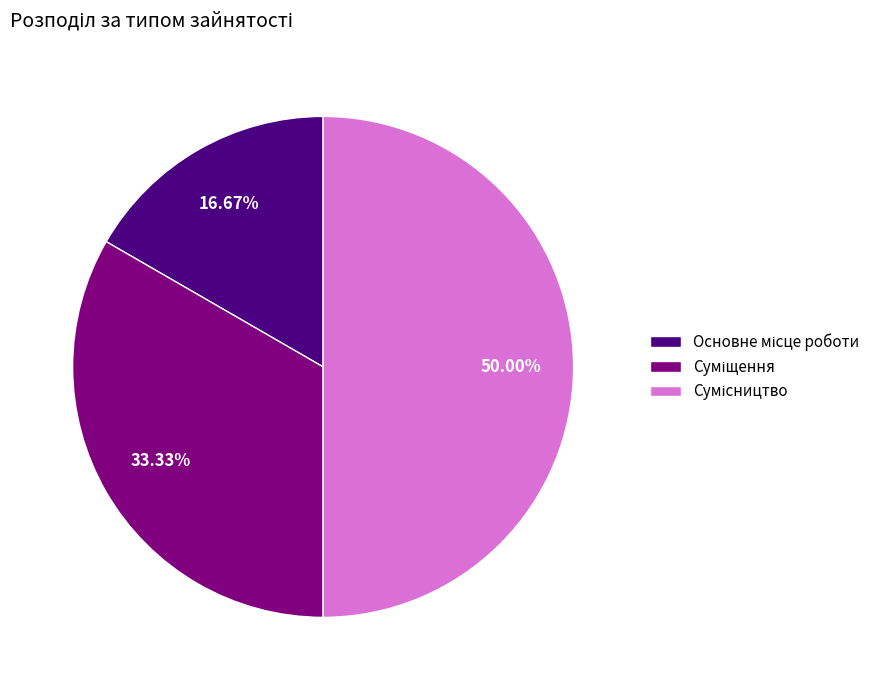

To the nearest percent, what is the difference between the Суміщення and Сумісництво slice percentages?

17%